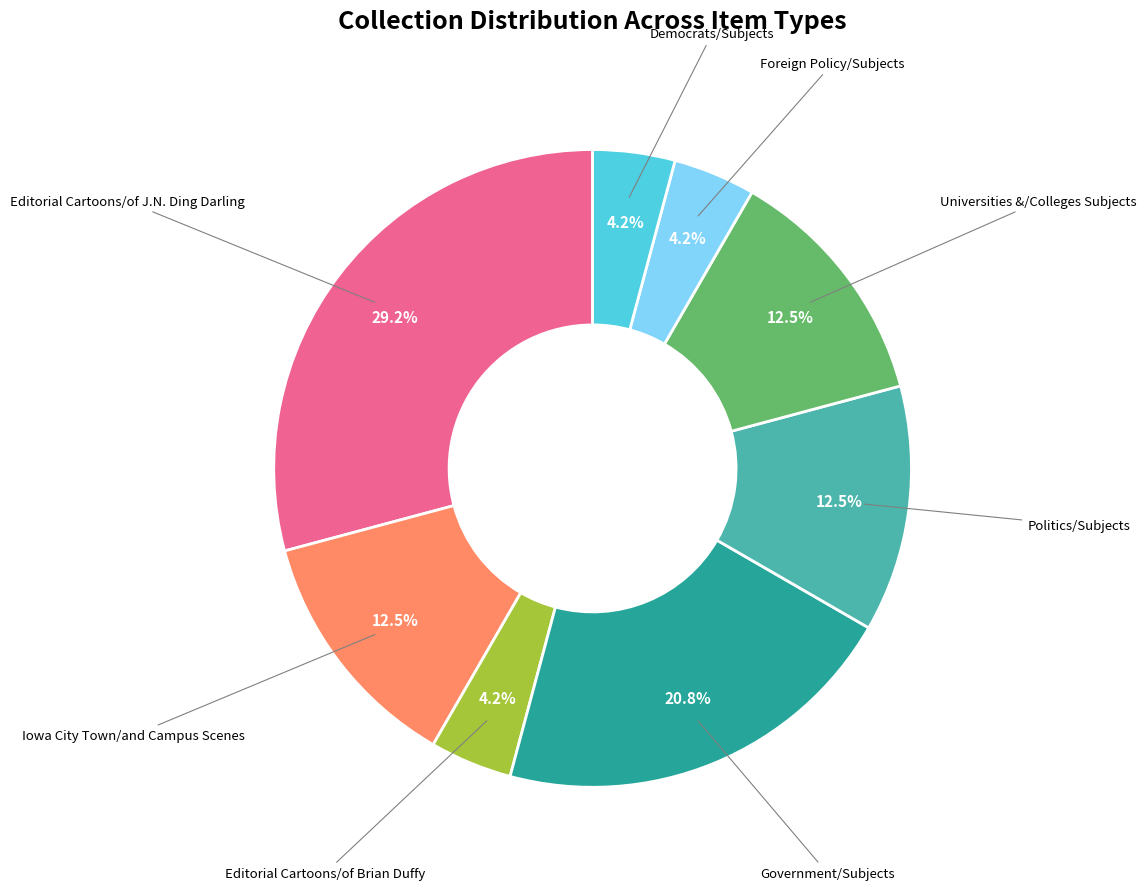

Is there a majority slice in this chart?

No